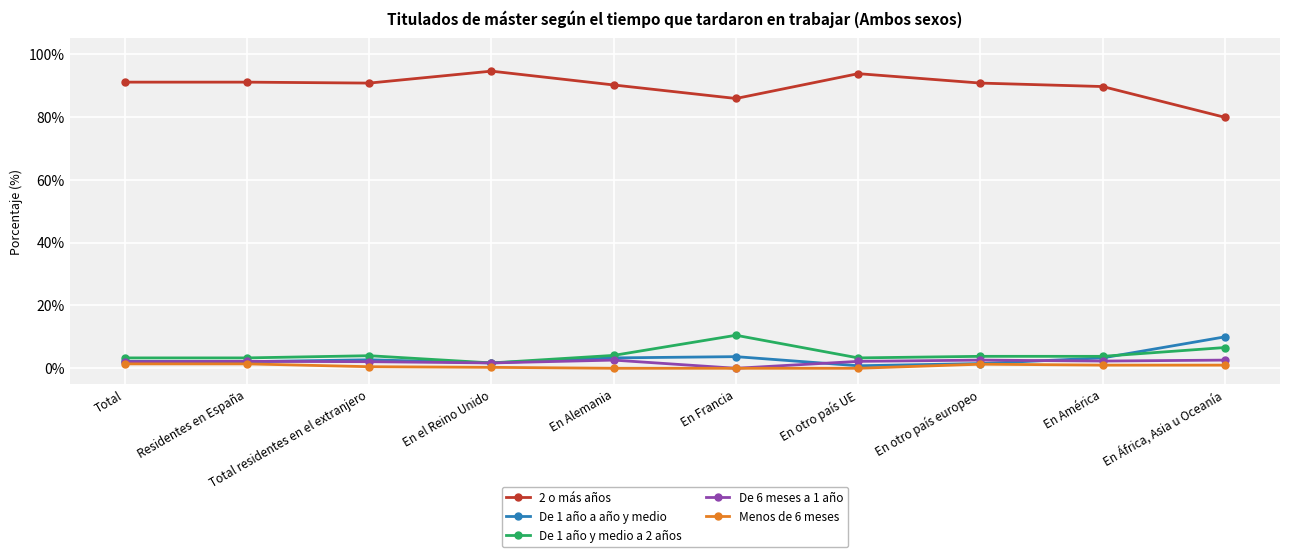

What is the maximum value shown in the chart?

94.5